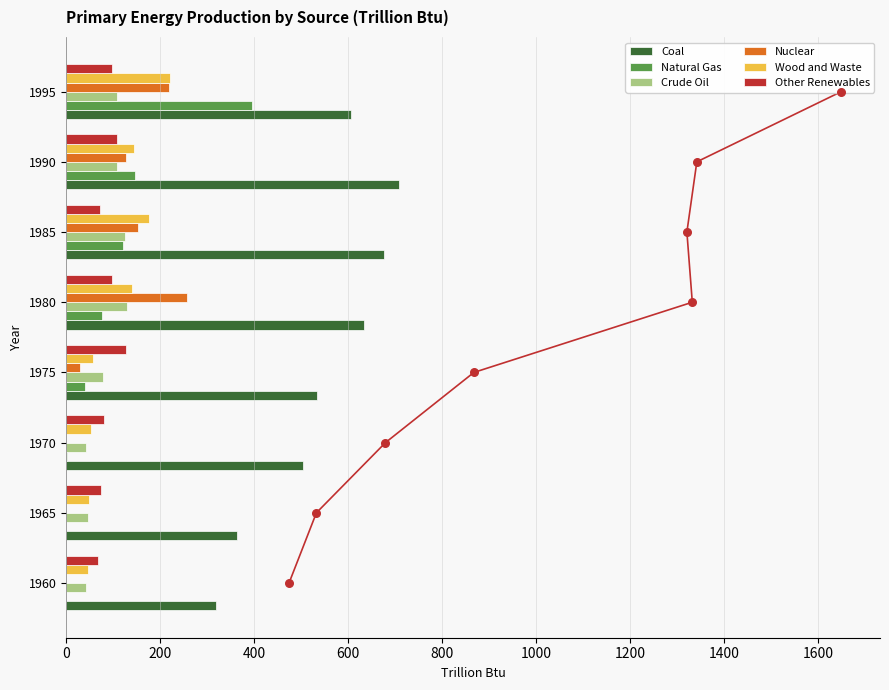

Which series reaches the maximum Y coordinate?

Coal